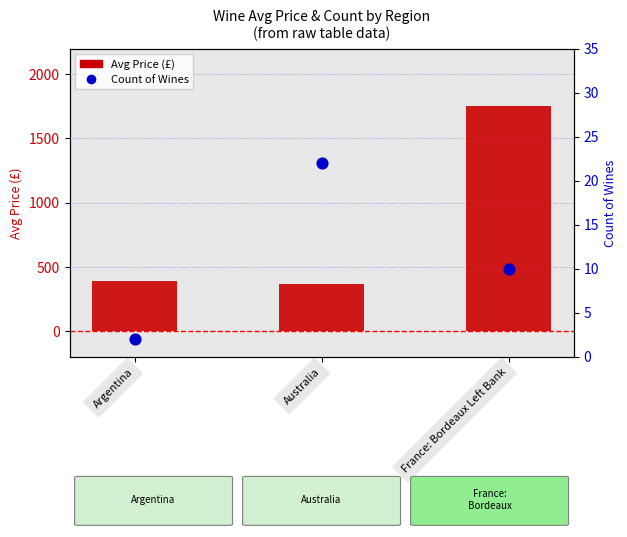

Which series has the widest spread of Y values?

Avg Price (£)